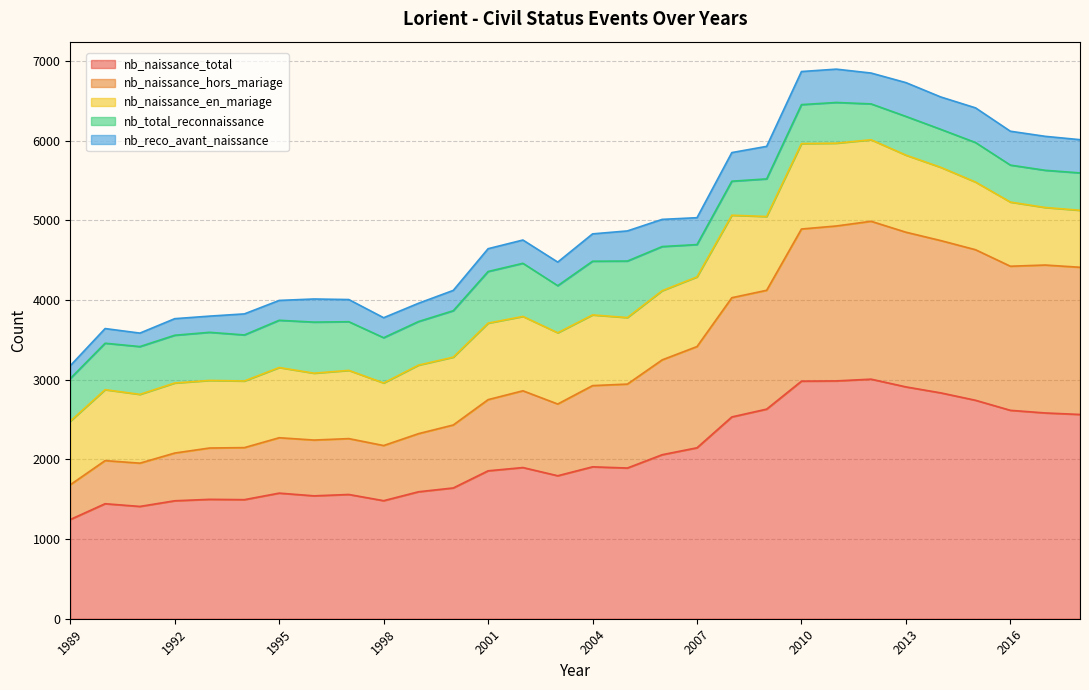

How many data points in nb_naissance_hors_mariage are less than 1019?

15